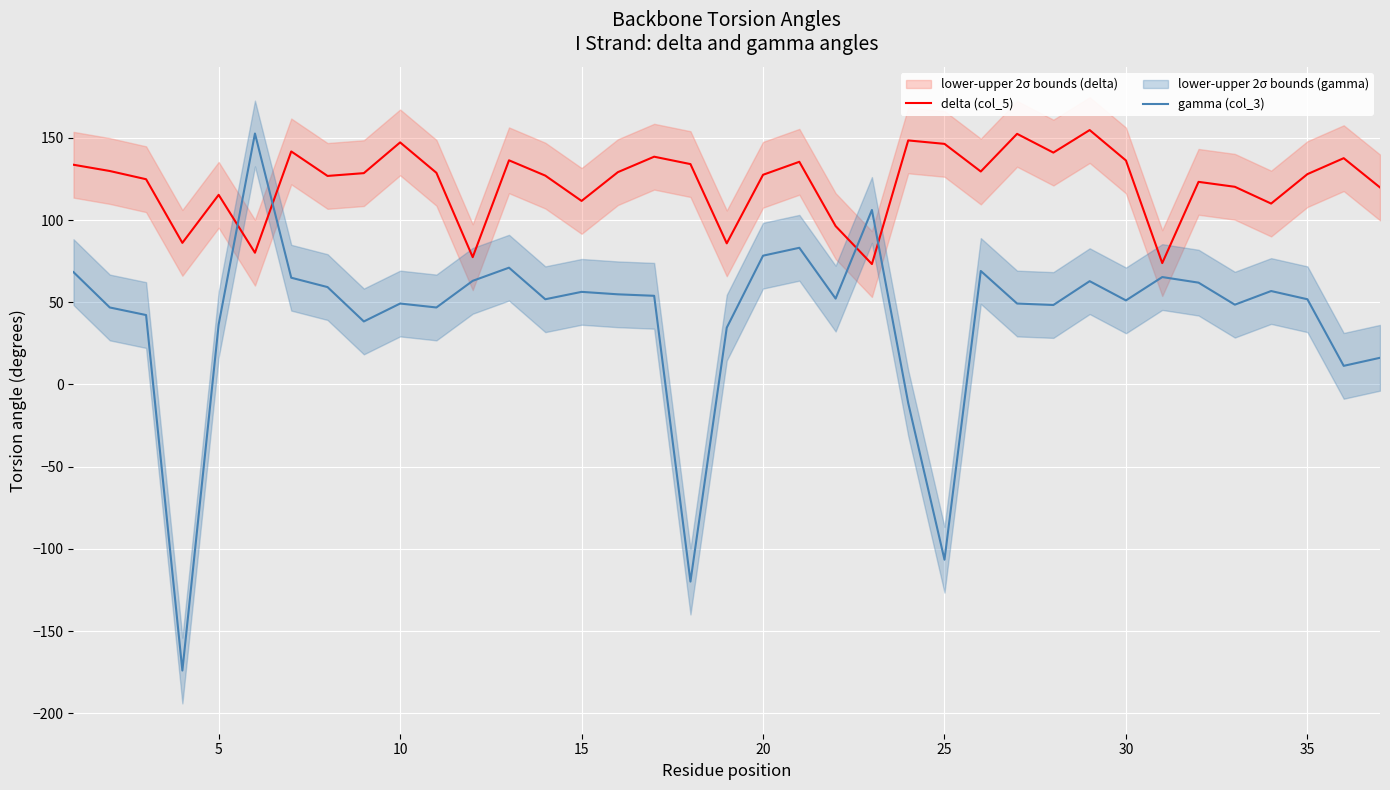

How many interior local peaks does the gamma (col_3) series have?

10